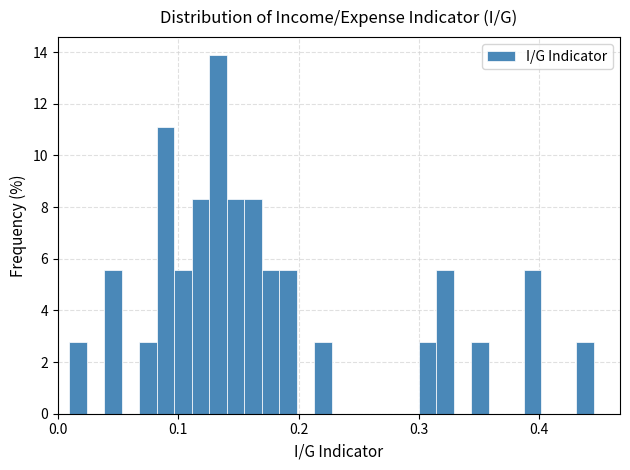

Read against the x-axis, roughly where is the centre of the tallest bar?

0.13